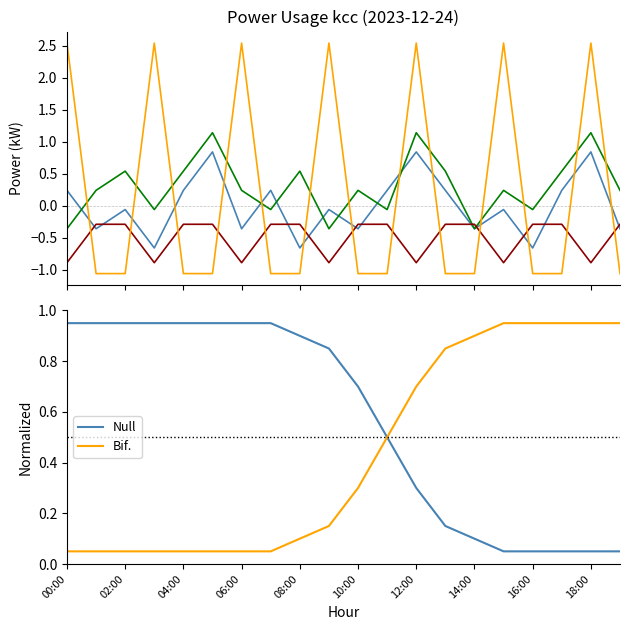

The value of power_smooth at 00:00 is -0.1. True or false?

False